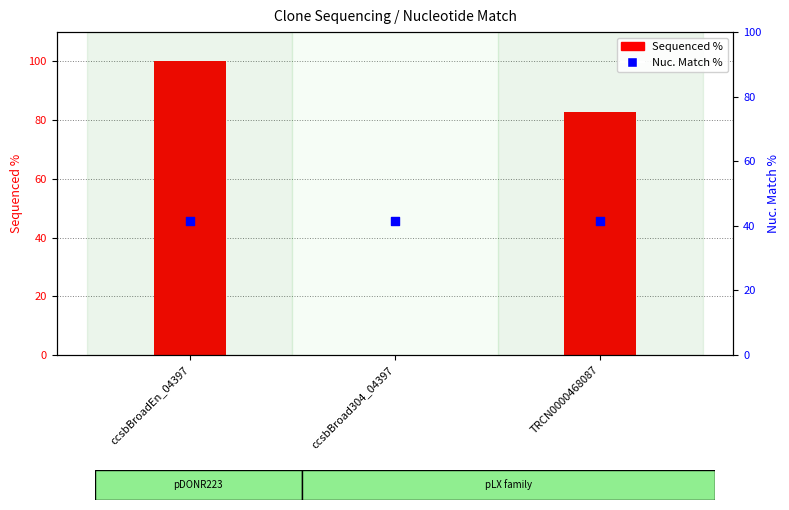

Which series reaches the maximum Y coordinate?

Sequenced %